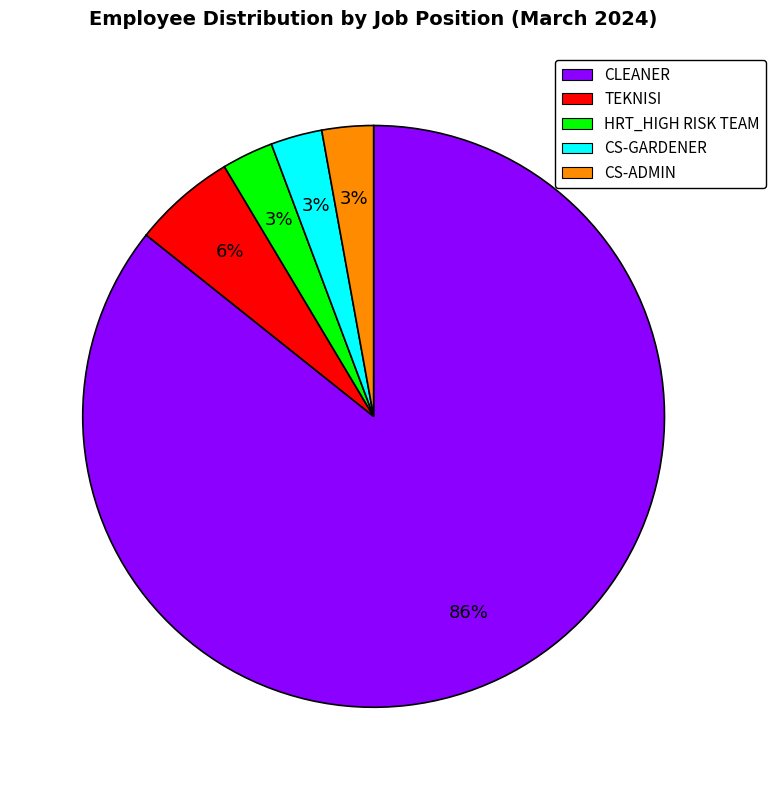

What is the largest slice in the pie chart?

CLEANER